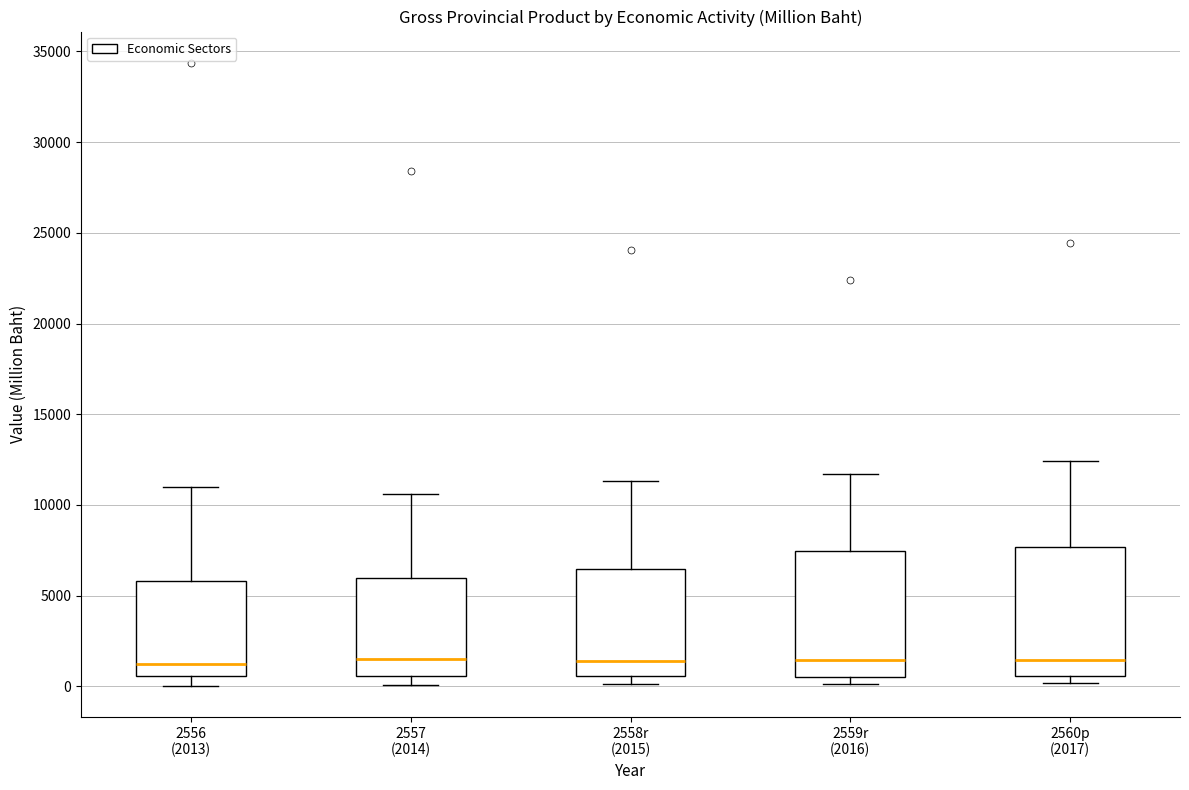

Reading left to right, read every box against the y-axis: the position of its median line, the range the box covers, and the ends of its whiskers. The values are not printed on the chart, so give them approximately, as read against the axis.

2556 (2013): median 1000, box 500 to 6000, whiskers 0 to 11000
2557 (2014): median 1500, box 500 to 6000, whiskers 0 to 10500
2558r (2015): median 1500, box 500 to 6500, whiskers 0 to 11500
2559r (2016): median 1500, box 500 to 7500, whiskers 0 to 11500
2560p (2017): median 1500, box 500 to 7500, whiskers 0 to 12500